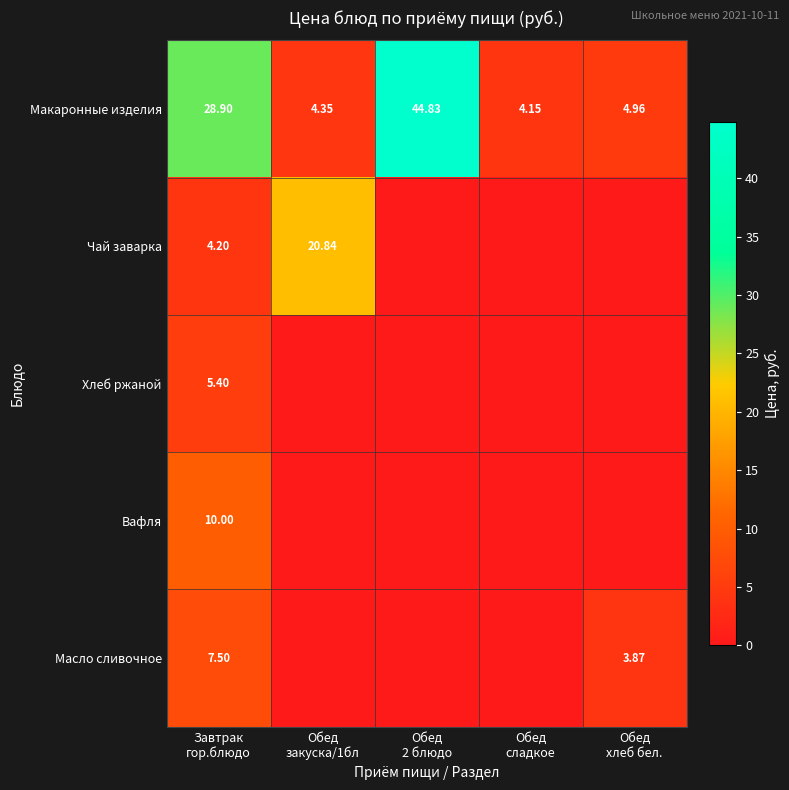

Read the Макаронные изделия value at Обед закуска/1бл.

4.3